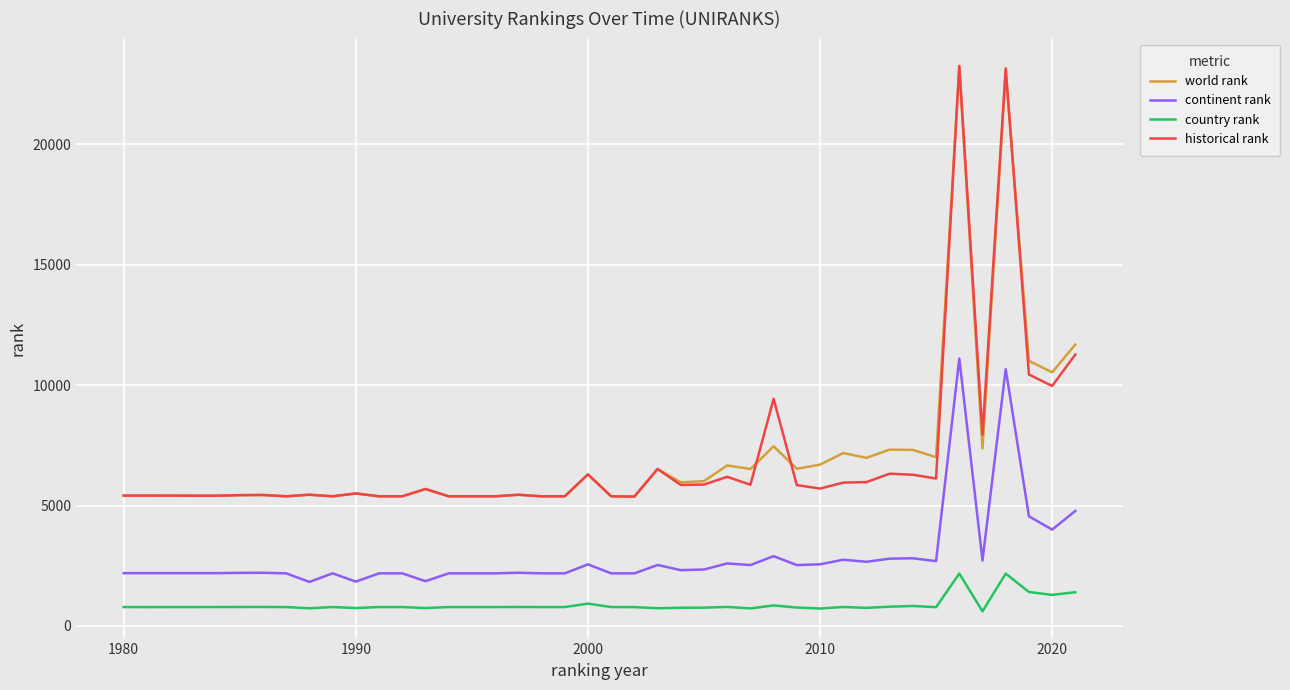

Which series has the largest range (max minus min)?

historical rank